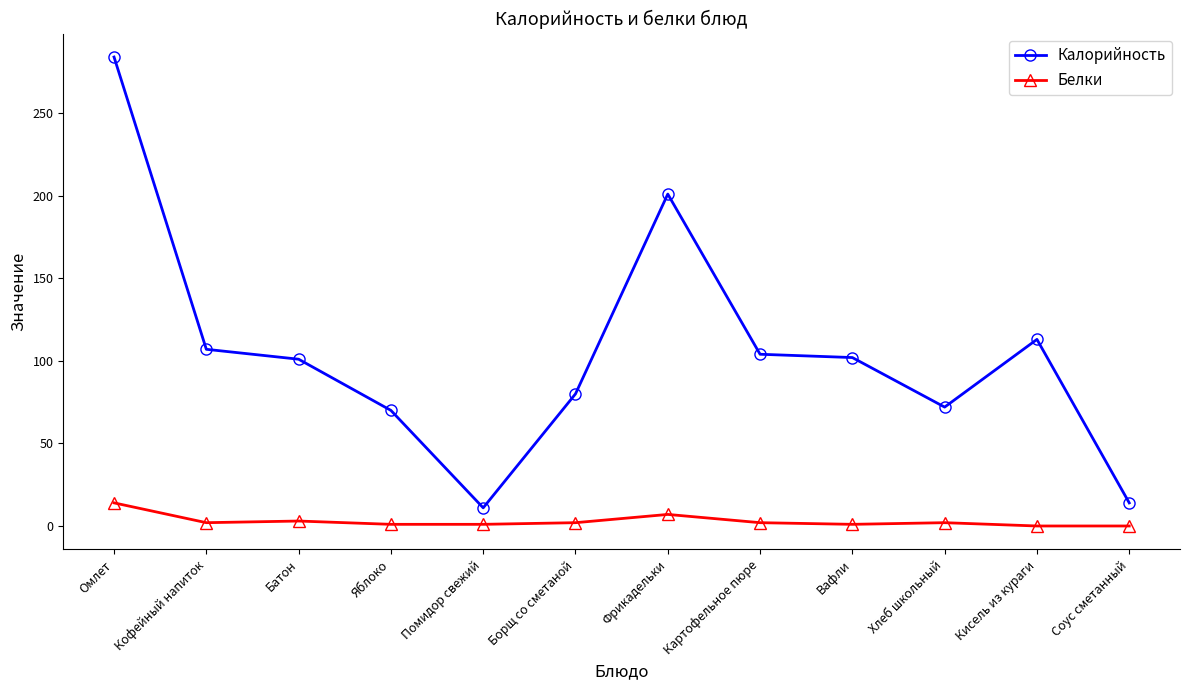

At how many categories does at least one series exceed 221?

1